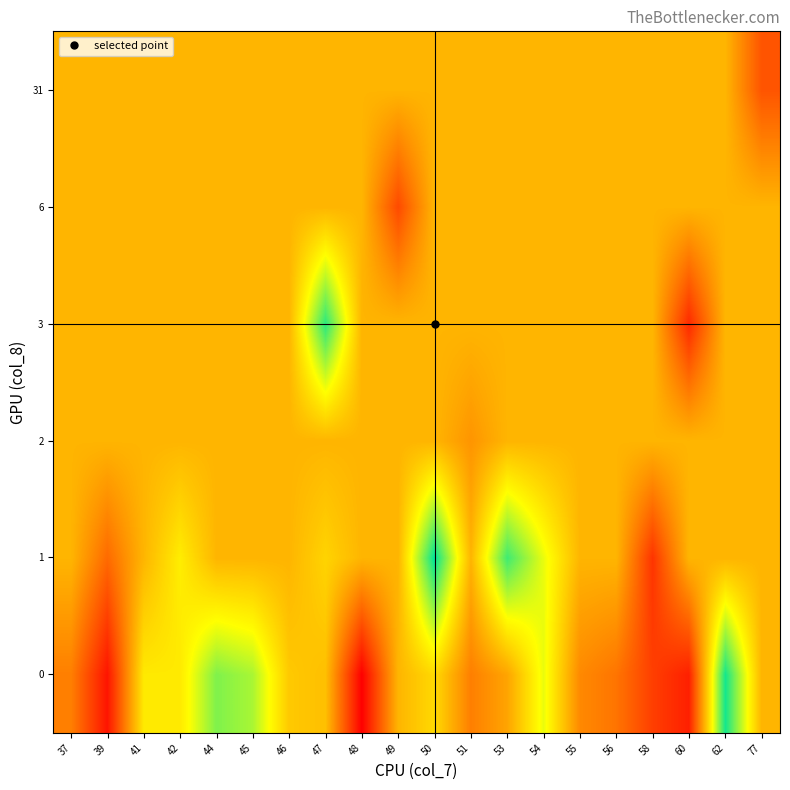

Which has a higher value, 49 or 41?

41